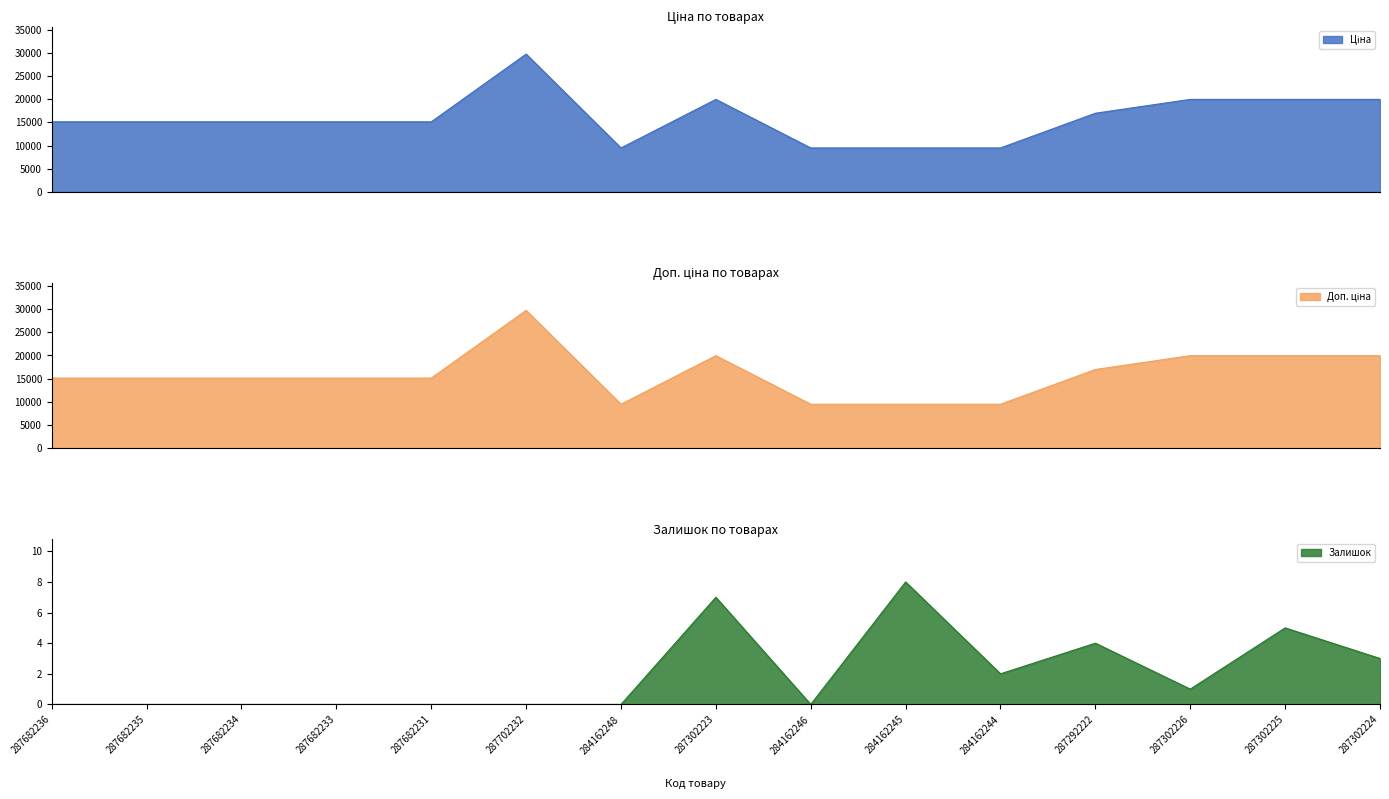

Which series has the widest spread of values?

Ціна